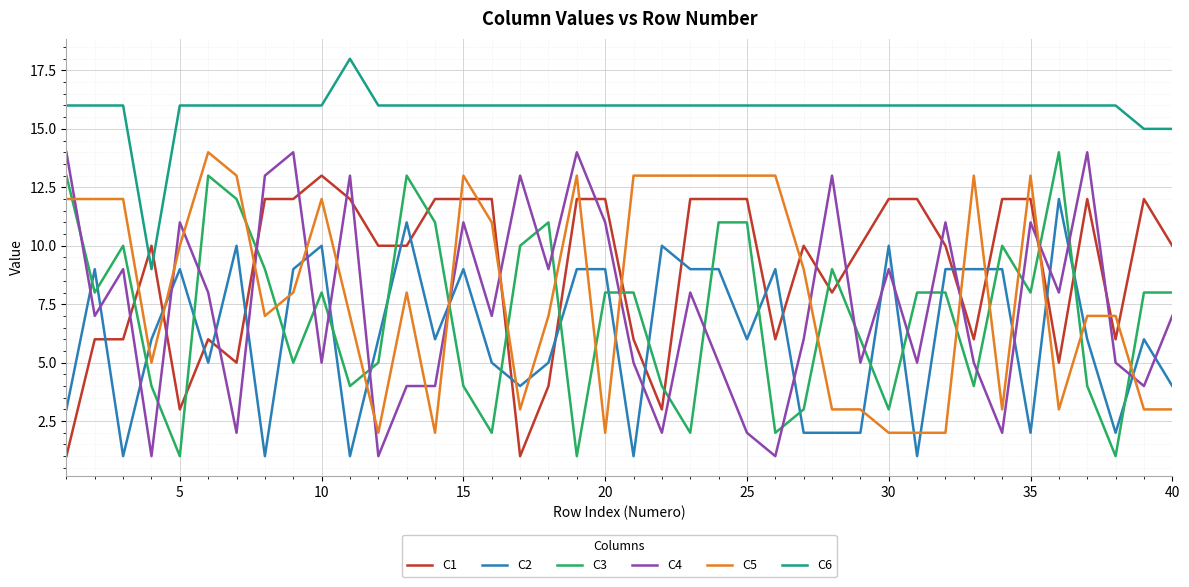

What is the difference between the maximum and minimum values in the C2 series?

11